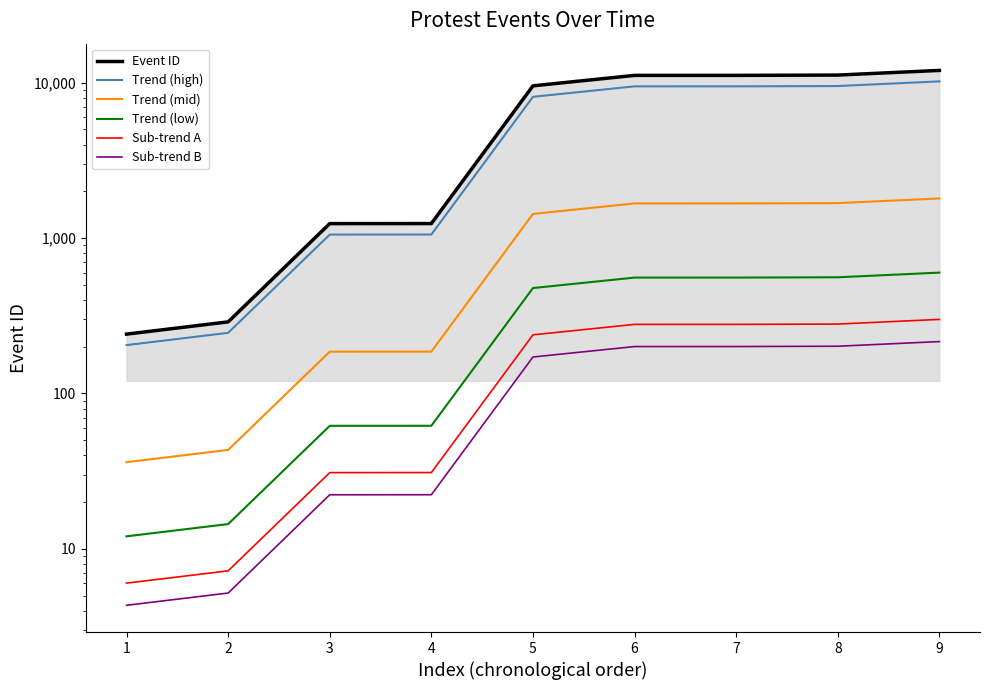

Rank the series at 6 from highest to lowest value.

Event ID, Trend (high), Trend (mid), Trend (low), Sub-trend A, Sub-trend B